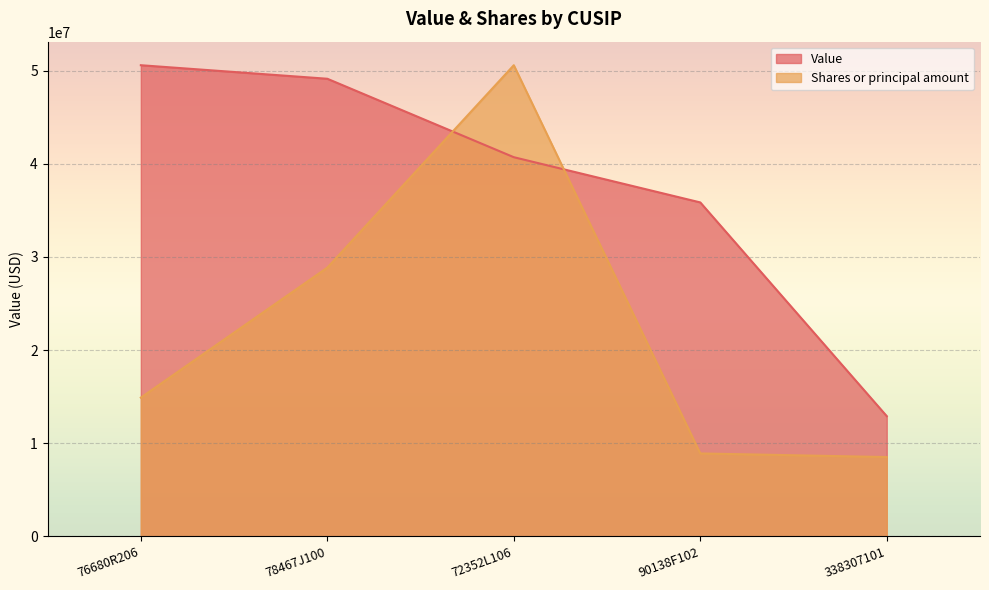

How many values in the Shares or principal amount series are below 14892650?

2